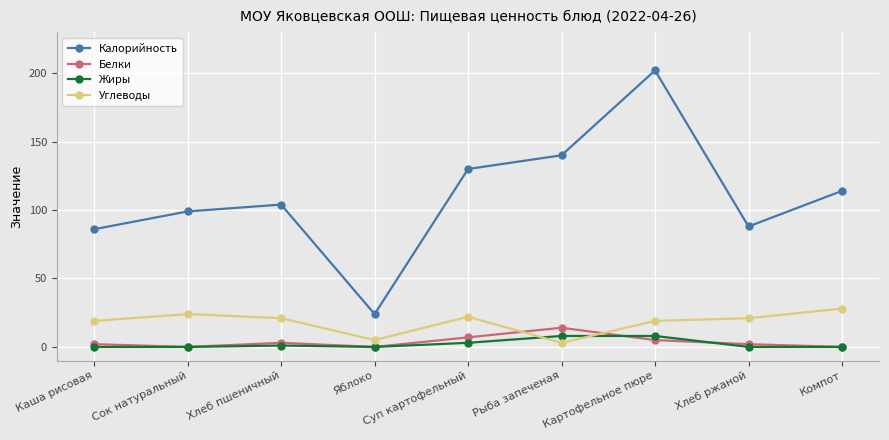

At which category does Калорийность reach its first local peak?

Хлеб пшеничный